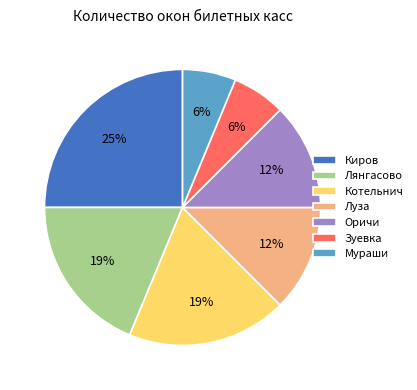

What is the ratio of the value at Зуевка to the value at Мураши?

1.0